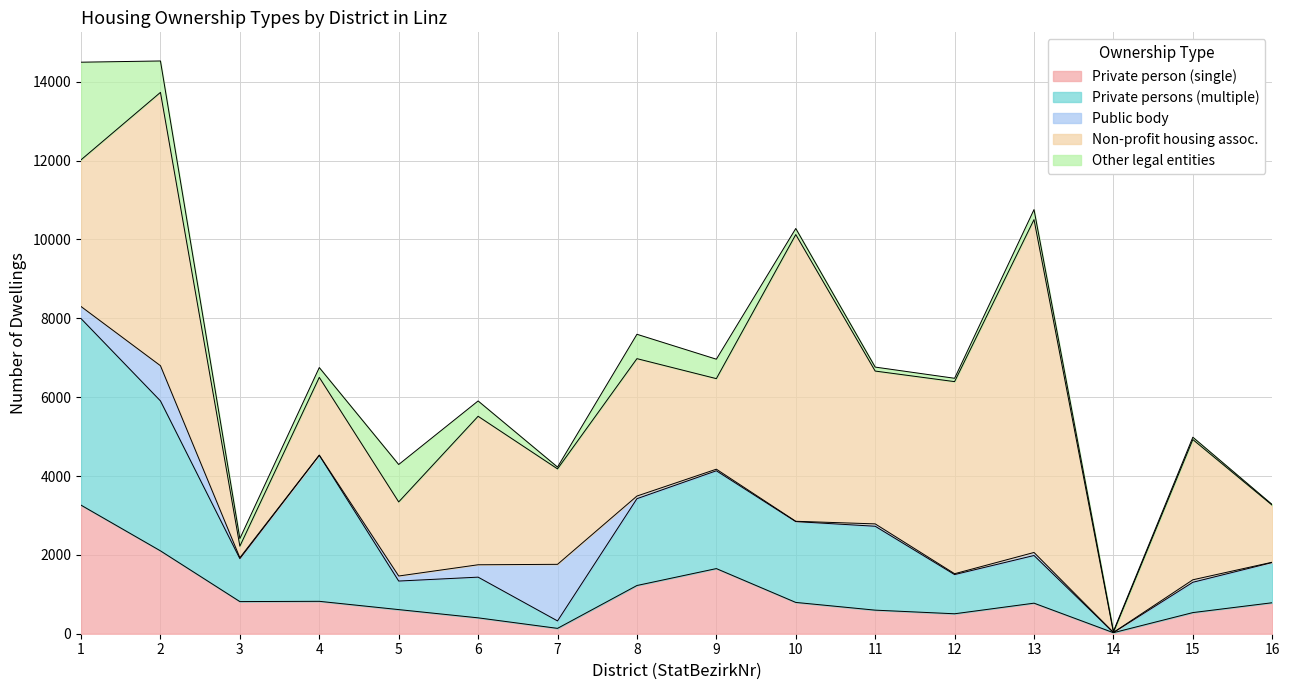

Reading right to left, what are all the values shown in this chart?

Private person (single): Pichling=786	Ebelsberg=536	Industriegebiet-Hafen=26	Kleinmünchen-Auwiesen=775	Neue Heimat=506	Spallerhof=598	Bindermichl-Keferfeld=794	Froschberg=1652	Bulgariplatz=1223	Franckviertel=136	Kaplanhof=403	Dornach-Auhof=612	St. Magdalena=822	Pöstlingberg=815	Urfahr=2102	Innere Stadt=3261
Private persons (multiple): Pichling=1020	Ebelsberg=769	Industriegebiet-Hafen=4	Kleinmünchen-Auwiesen=1209	Neue Heimat=994	Spallerhof=2128	Bindermichl-Keferfeld=2050	Froschberg=2481	Bulgariplatz=2202	Franckviertel=189	Kaplanhof=1032	Dornach-Auhof=724	St. Magdalena=3704	Pöstlingberg=1089	Urfahr=3803	Innere Stadt=4732
Public body: Pichling=8	Ebelsberg=63	Industriegebiet-Hafen=3	Kleinmünchen-Auwiesen=77	Neue Heimat=22	Spallerhof=60	Bindermichl-Keferfeld=8	Froschberg=40	Bulgariplatz=67	Franckviertel=1435	Kaplanhof=314	Dornach-Auhof=128	St. Magdalena=4	Pöstlingberg=24	Urfahr=893	Innere Stadt=306
Non-profit housing assoc.: Pichling=1445	Ebelsberg=3557	Industriegebiet-Hafen=3	Kleinmünchen-Auwiesen=8443	Neue Heimat=4872	Spallerhof=3876	Bindermichl-Keferfeld=7272	Froschberg=2297	Bulgariplatz=3485	Franckviertel=2421	Kaplanhof=3766	Dornach-Auhof=1879	St. Magdalena=1972	Pöstlingberg=292	Urfahr=6932	Innere Stadt=3721
Other legal entities: Pichling=16	Ebelsberg=59	Industriegebiet-Hafen=27	Kleinmünchen-Auwiesen=254	Neue Heimat=85	Spallerhof=101	Bindermichl-Keferfeld=154	Froschberg=493	Bulgariplatz=618	Franckviertel=46	Kaplanhof=389	Dornach-Auhof=949	St. Magdalena=249	Pöstlingberg=193	Urfahr=797	Innere Stadt=2476